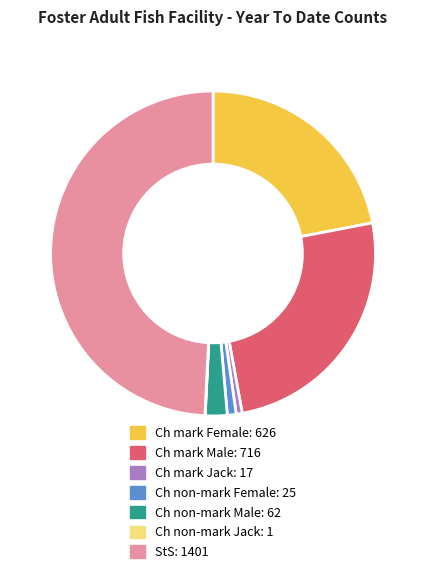

Does Ch non-mark Male account for over 50% of the chart?

No